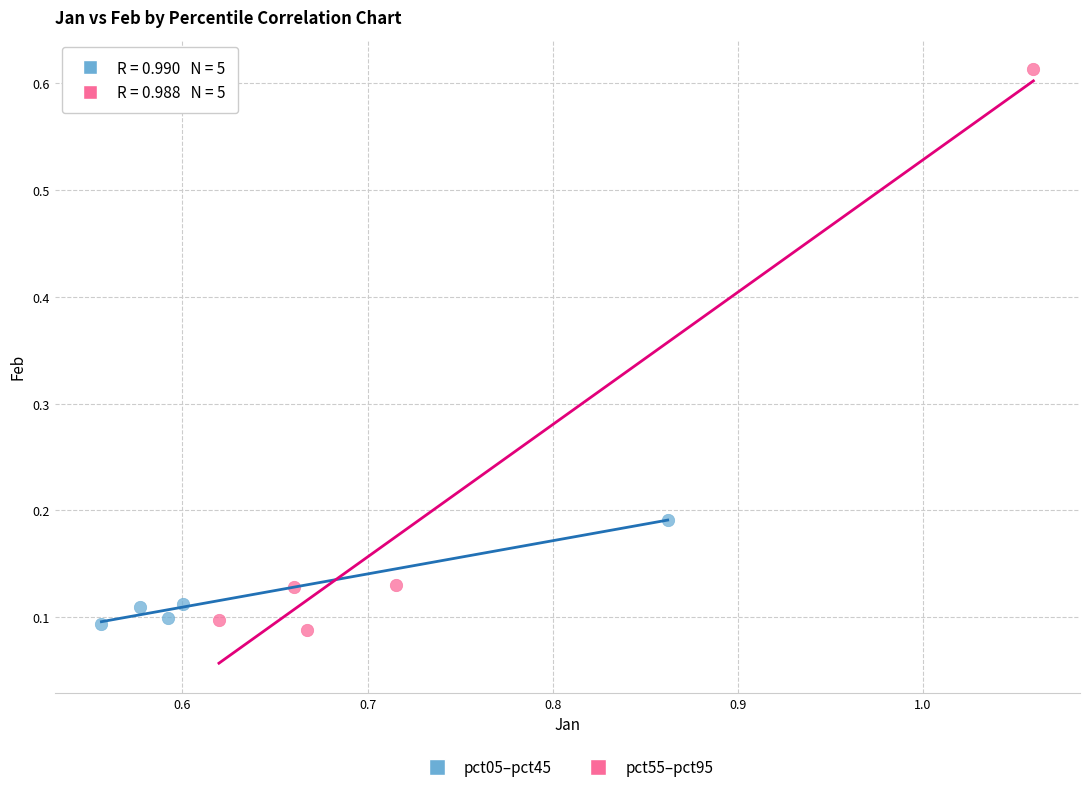

Which series has the widest spread of Y values?

pct55–pct95